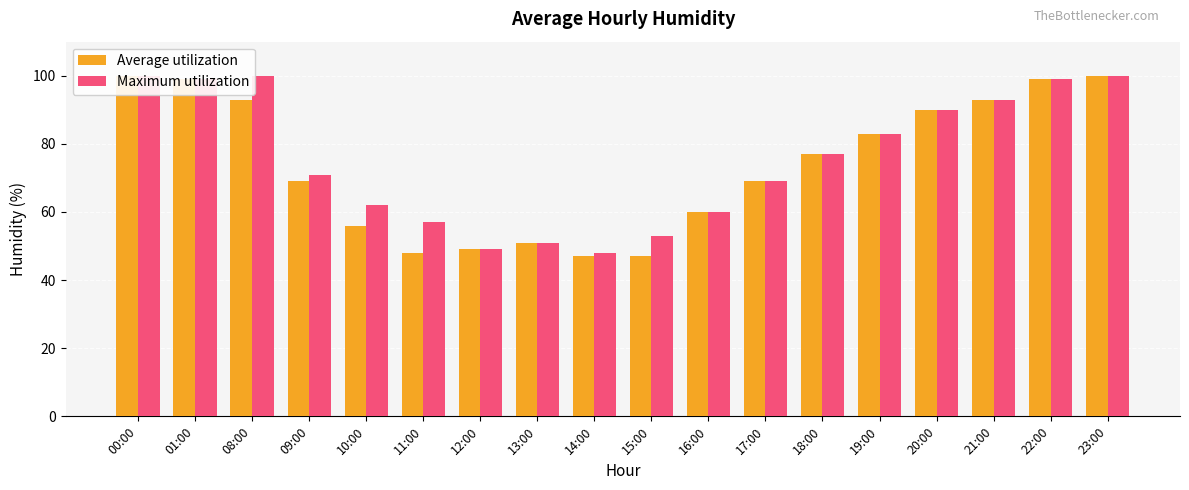

Which series has the largest total across all categories?

Maximum utilization